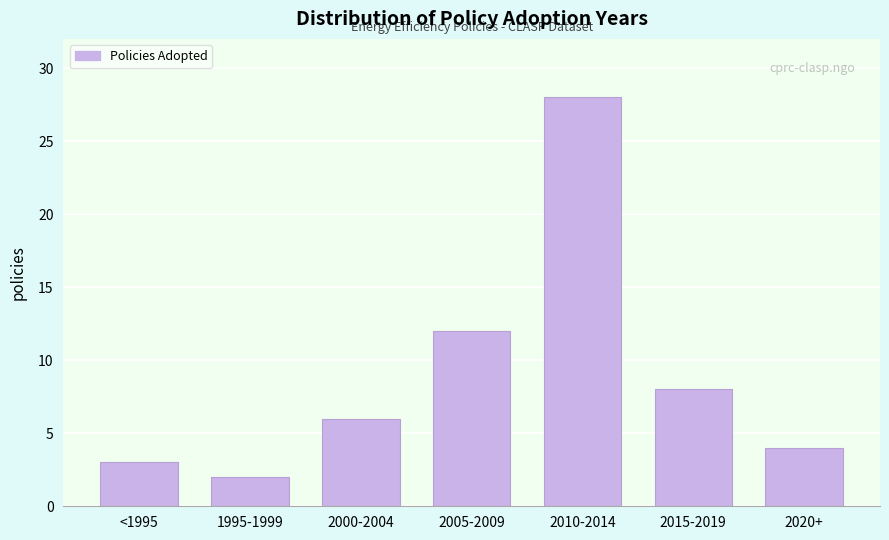

Reading left to right, transcribe all the data shown in this chart.

<1995=3	1995-1999=2	2000-2004=6	2005-2009=12	2010-2014=28	2015-2019=8	2020+=4